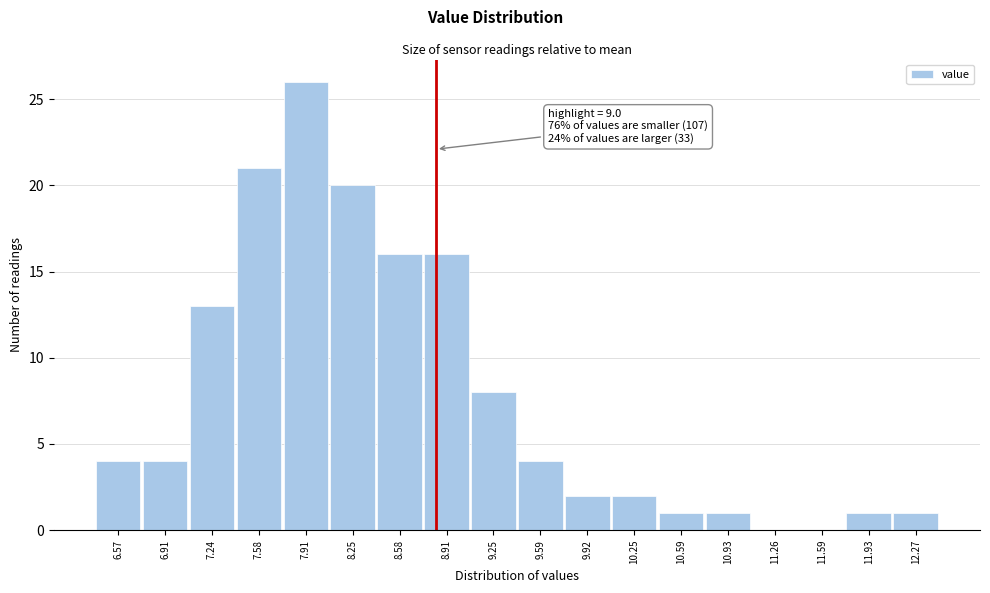

Reading left to right, extract all data points from this chart.

6.57=4	6.91=4	7.24=13	7.58=21	7.91=26	8.25=20	8.58=16	8.91=16	9.25=8	9.59=4	9.92=2	10.25=2	10.59=1	10.93=1	11.26=0	11.59=0	11.93=1	12.27=1